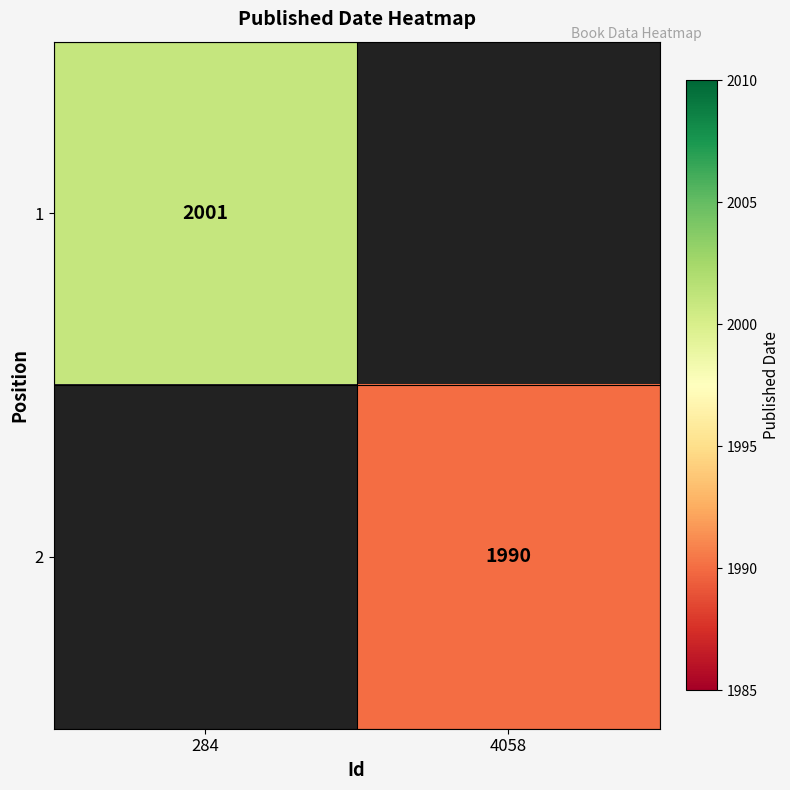

Is it true that 2 equals 1215 at 4058?

False